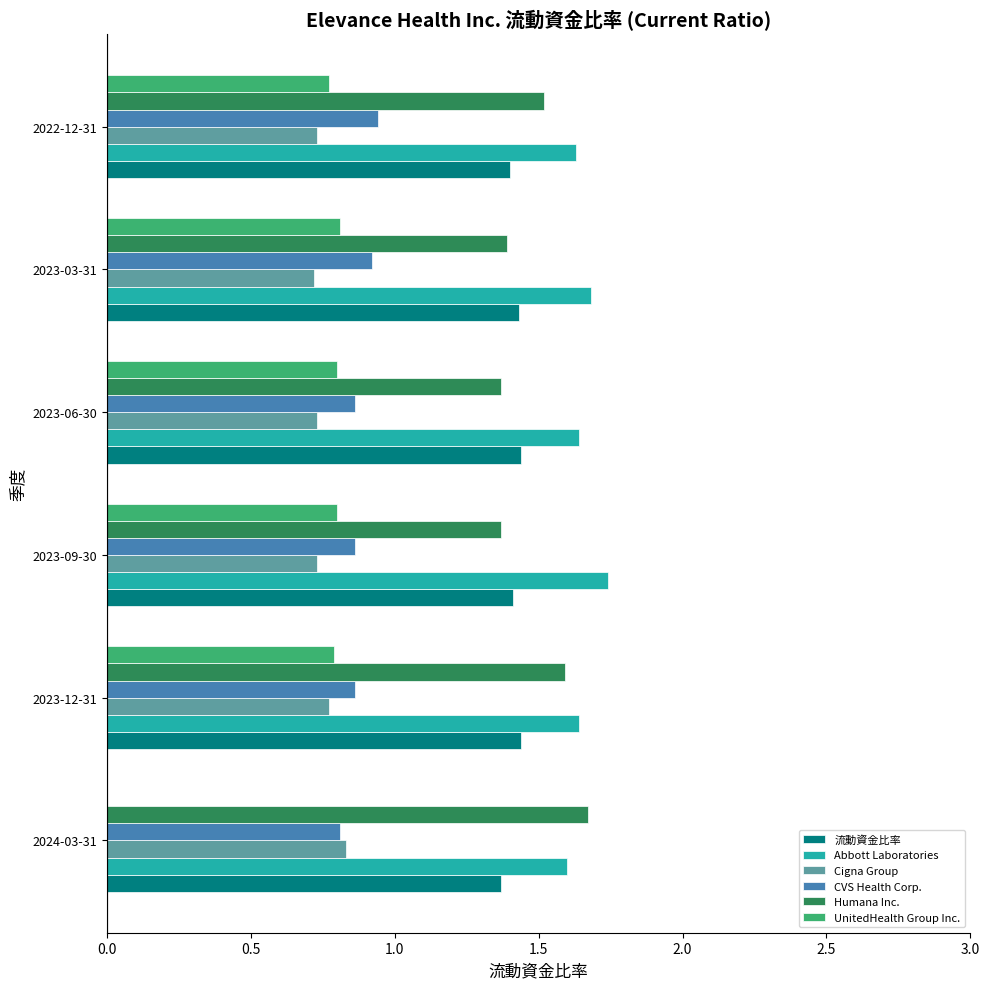

Is it true that UnitedHealth Group Inc. equals 1.2 at 2023-09-30?

False